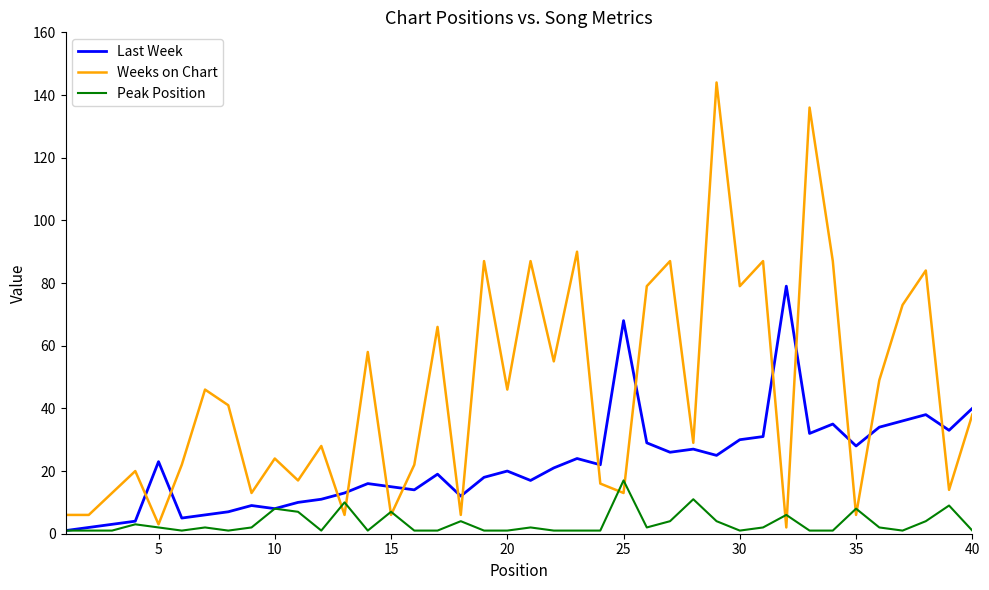

Which series has the largest total across all categories?

Weeks on Chart